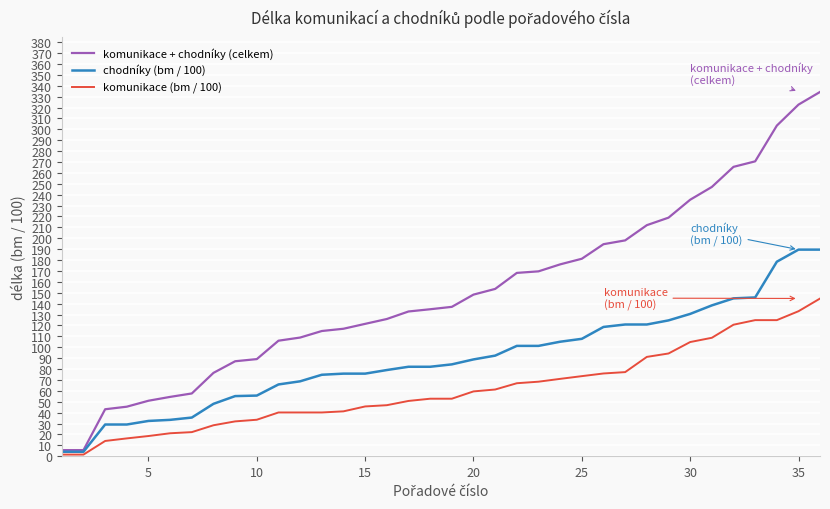

What are all the series names shown in the legend?

komunikace + chodníky (celkem), chodníky (bm / 100), komunikace (bm / 100)